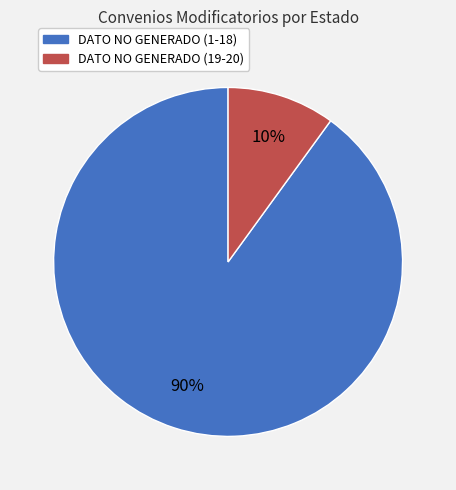

Rank the categories by value from highest to lowest.

DATO NO GENERADO (1-18), DATO NO GENERADO (19-20)